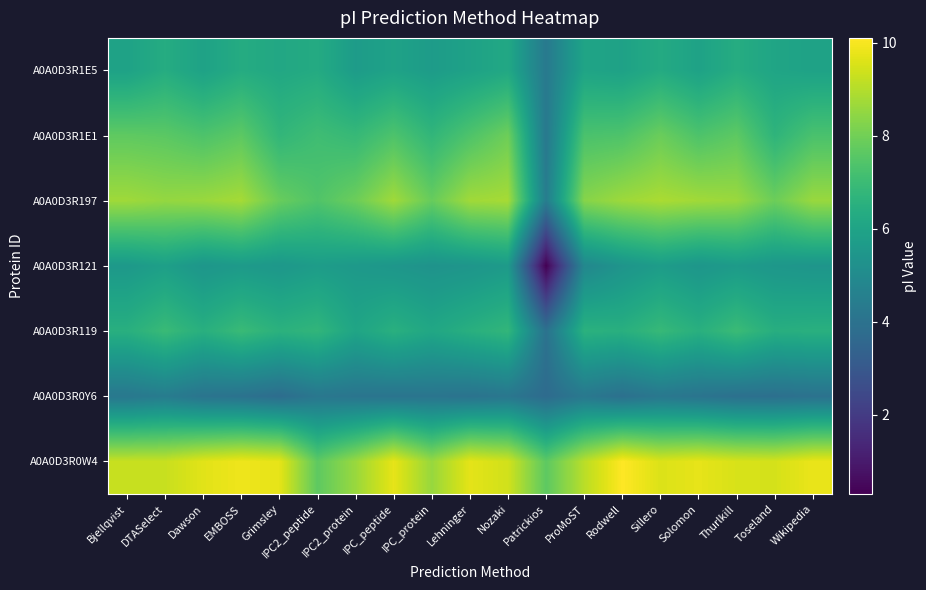

Reading right to left, what are all the values shown in this chart?

A0A0D3R0W4: Wikipedia=9.8	Toseland=9.5	Thurlkill=9.5	Solomon=9.7	Sillero=9.6	Rodwell=10.1	ProMoST=9.1	Patrickios=7.7	Nozaki=9.4	Lehninger=9.7	IPC_protein=8.6	IPC_peptide=9.7	IPC2_protein=8.6	IPC2_peptide=7.7	Grimsley=9.7	EMBOSS=9.9	Dawson=9.7	DTASelect=9.3	Bjellqvist=9.3
A0A0D3R0Y6: Wikipedia=4.0	Toseland=3.9	Thurlkill=3.9	Solomon=4.1	Sillero=4.2	Rodwell=3.9	ProMoST=4.2	Patrickios=3.7	Nozaki=4.2	Lehninger=4.0	IPC_protein=4.1	IPC_peptide=4.1	IPC2_protein=4.1	IPC2_peptide=4.2	Grimsley=3.8	EMBOSS=4.0	Dawson=4.1	DTASelect=4.4	Bjellqvist=4.2
A0A0D3R119: Wikipedia=6.5	Toseland=6.4	Thurlkill=7.0	Solomon=6.5	Sillero=6.9	Rodwell=6.5	ProMoST=6.6	Patrickios=4.0	Nozaki=6.8	Lehninger=6.5	IPC_protein=6.1	IPC_peptide=6.5	IPC2_protein=6.0	IPC2_peptide=6.8	Grimsley=6.6	EMBOSS=6.9	Dawson=6.5	DTASelect=6.9	Bjellqvist=6.5
A0A0D3R121: Wikipedia=5.4	Toseland=5.5	Thurlkill=5.7	Solomon=5.4	Sillero=5.7	Rodwell=5.4	ProMoST=4.9	Patrickios=0.3	Nozaki=5.6	Lehninger=5.4	IPC_protein=5.3	IPC_peptide=5.4	IPC2_protein=5.6	IPC2_peptide=5.7	Grimsley=5.5	EMBOSS=5.6	Dawson=5.4	DTASelect=5.8	Bjellqvist=5.6
A0A0D3R197: Wikipedia=8.6	Toseland=7.9	Thurlkill=8.6	Solomon=8.7	Sillero=8.9	Rodwell=8.7	ProMoST=8.3	Patrickios=4.4	Nozaki=8.8	Lehninger=8.7	IPC_protein=7.8	IPC_peptide=8.7	IPC2_protein=7.9	IPC2_peptide=7.4	Grimsley=7.8	EMBOSS=8.8	Dawson=8.6	DTASelect=8.5	Bjellqvist=8.7
A0A0D3R1E1: Wikipedia=7.3	Toseland=6.7	Thurlkill=7.7	Solomon=7.4	Sillero=7.9	Rodwell=7.4	ProMoST=7.3	Patrickios=4.3	Nozaki=7.9	Lehninger=7.4	IPC_protein=6.8	IPC_peptide=7.4	IPC2_protein=6.9	IPC2_peptide=7.1	Grimsley=6.8	EMBOSS=7.6	Dawson=7.4	DTASelect=7.6	Bjellqvist=7.7
A0A0D3R1E5: Wikipedia=5.9	Toseland=6.0	Thurlkill=6.4	Solomon=5.9	Sillero=6.3	Rodwell=5.9	ProMoST=6.0	Patrickios=4.3	Nozaki=6.2	Lehninger=5.9	IPC_protein=5.7	IPC_peptide=5.9	IPC2_protein=5.7	IPC2_peptide=6.3	Grimsley=6.2	EMBOSS=6.3	Dawson=5.9	DTASelect=6.4	Bjellqvist=5.9